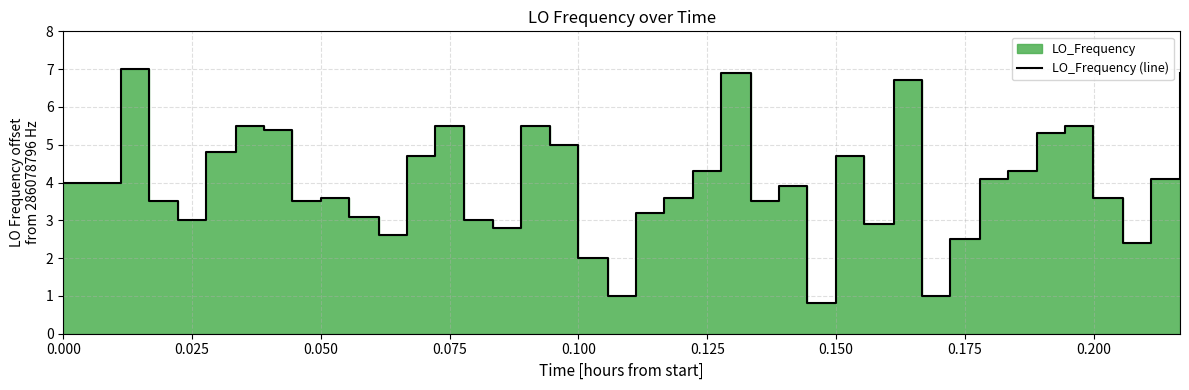

What is the label of the 34th point from the right?

0.150